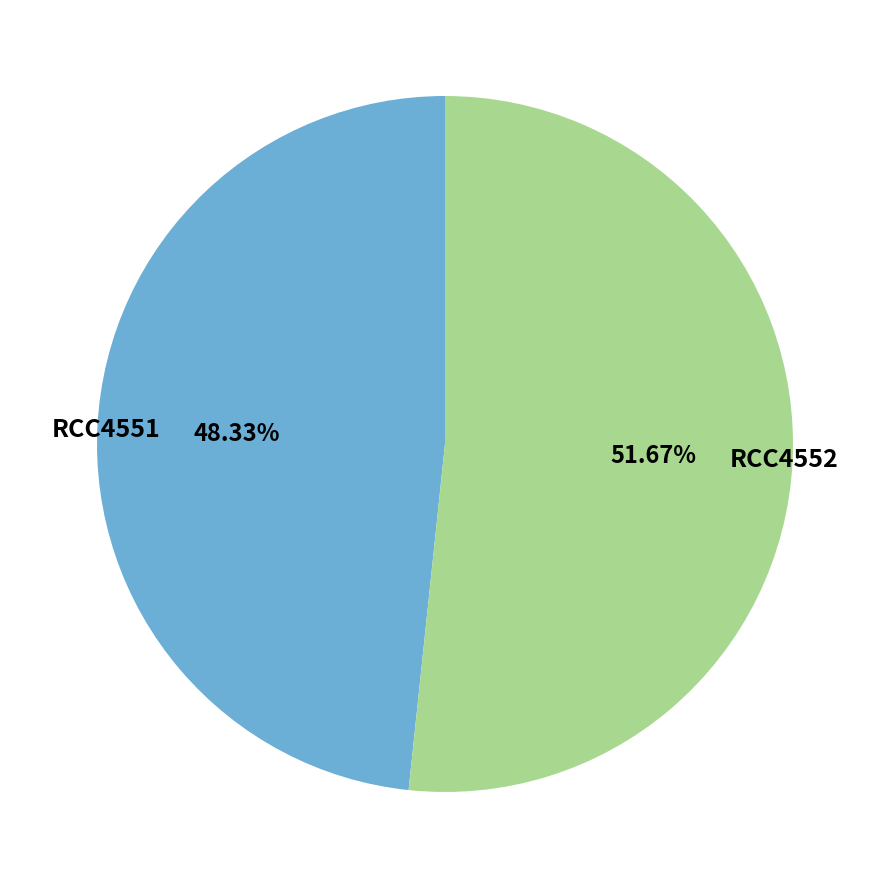

Approximately how many times larger is the value at RCC4552 compared to RCC4551?

1.1